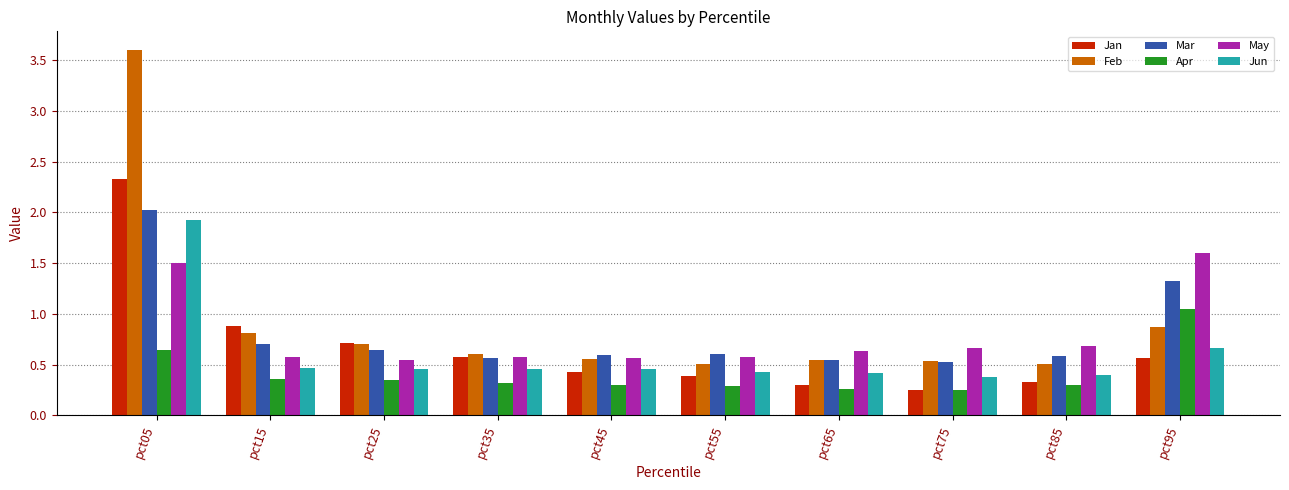

At which category is the sum across all series the highest?

pct05